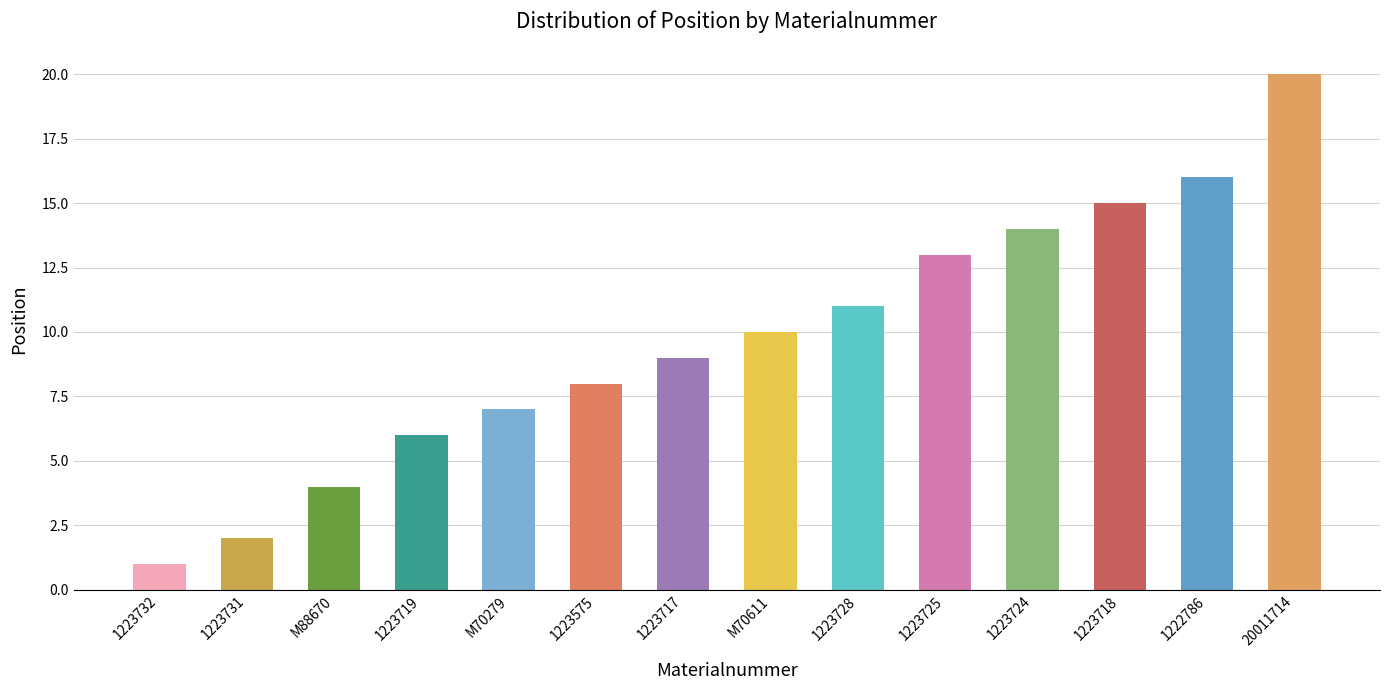

What is the change in value from M70279 to M70611?

+3